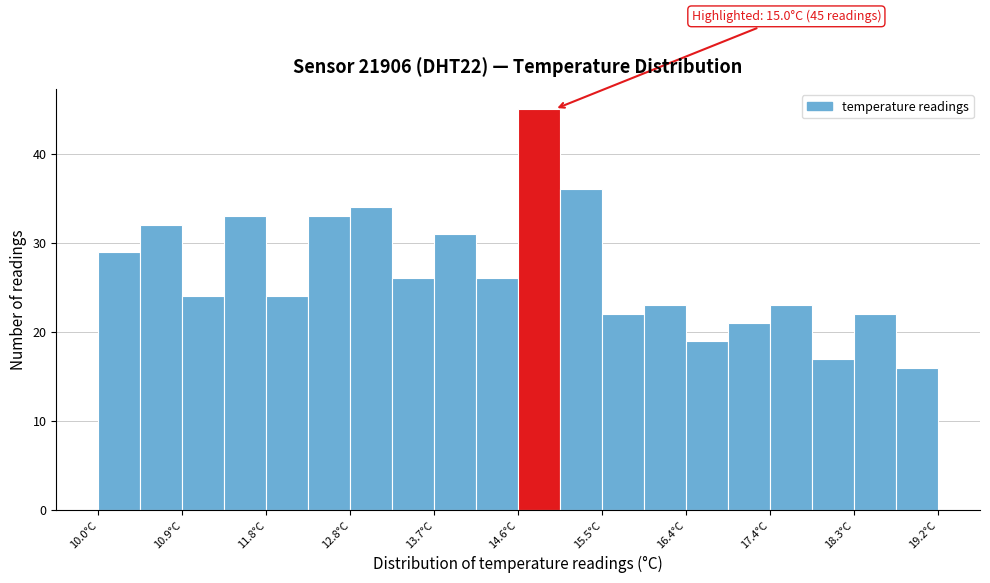

Over which range of the x-axis is the bar tallest?

14.60 to 15.06